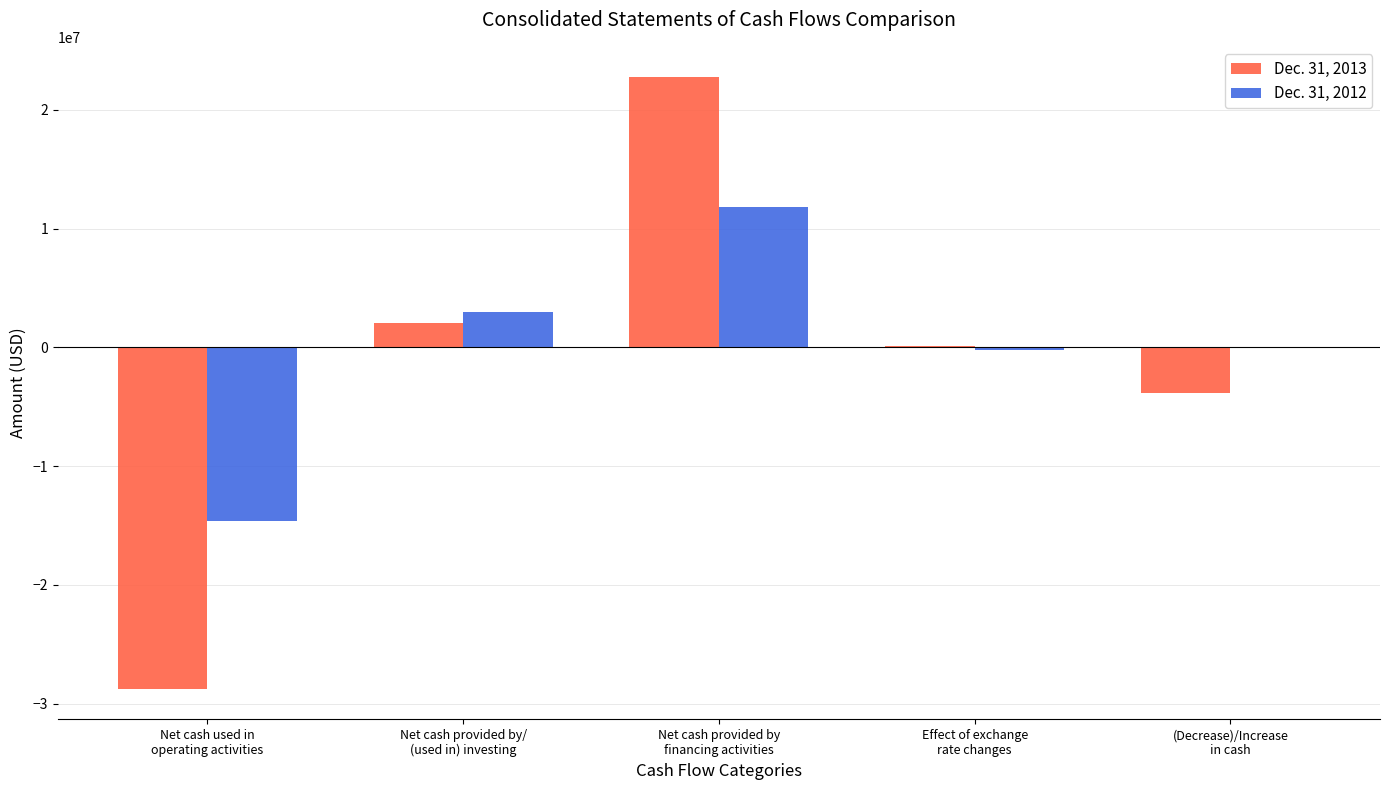

What value does the Dec. 31, 2012 series have at (Decrease)/Increase
in cash?

-83730